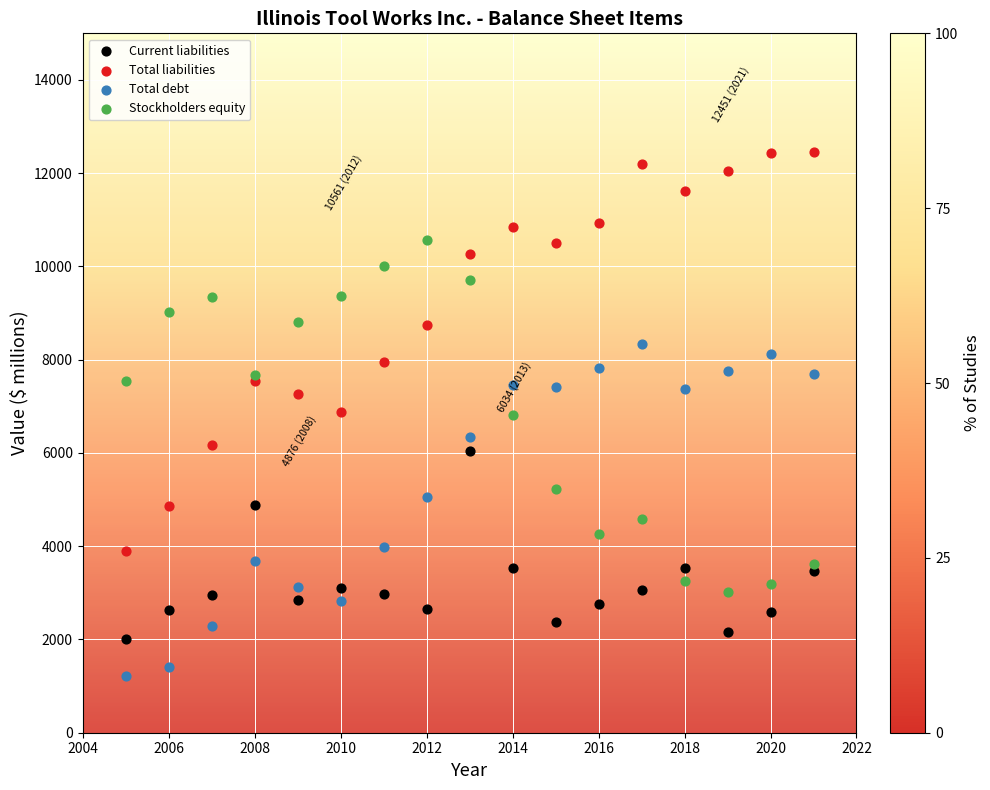

Which series contains the lowest Y value?

Total debt